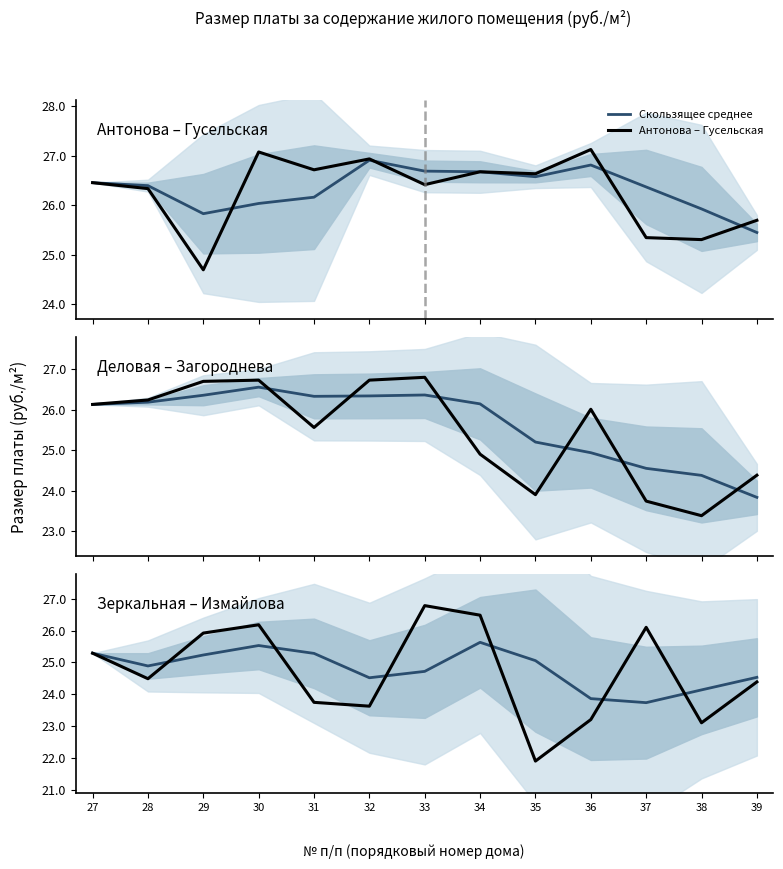

What is the difference between the Деловая – Загороднева values at 38 and 35?

0.5